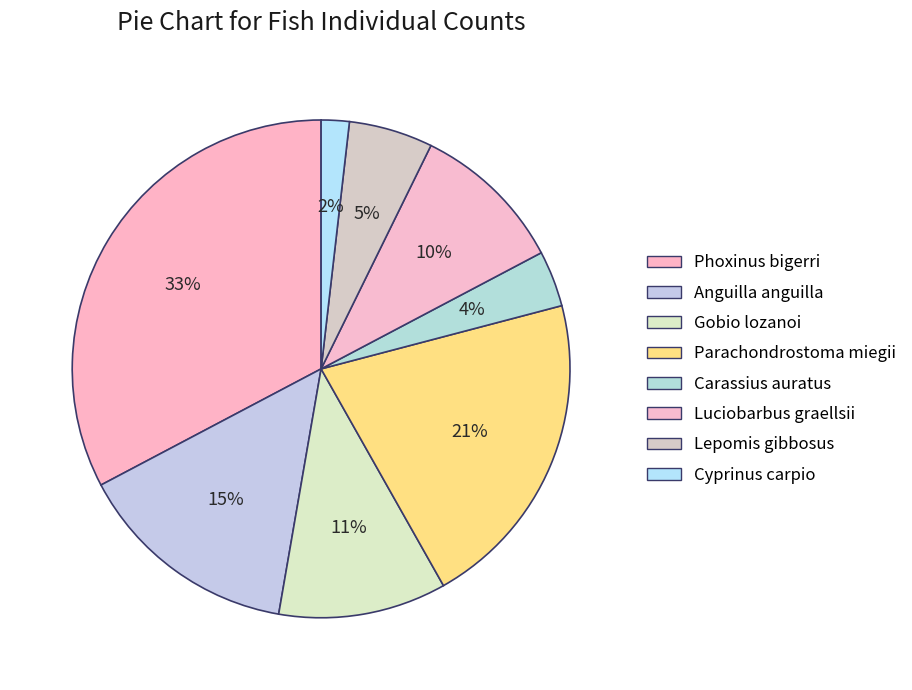

Which slice is the largest?

Phoxinus bigerri